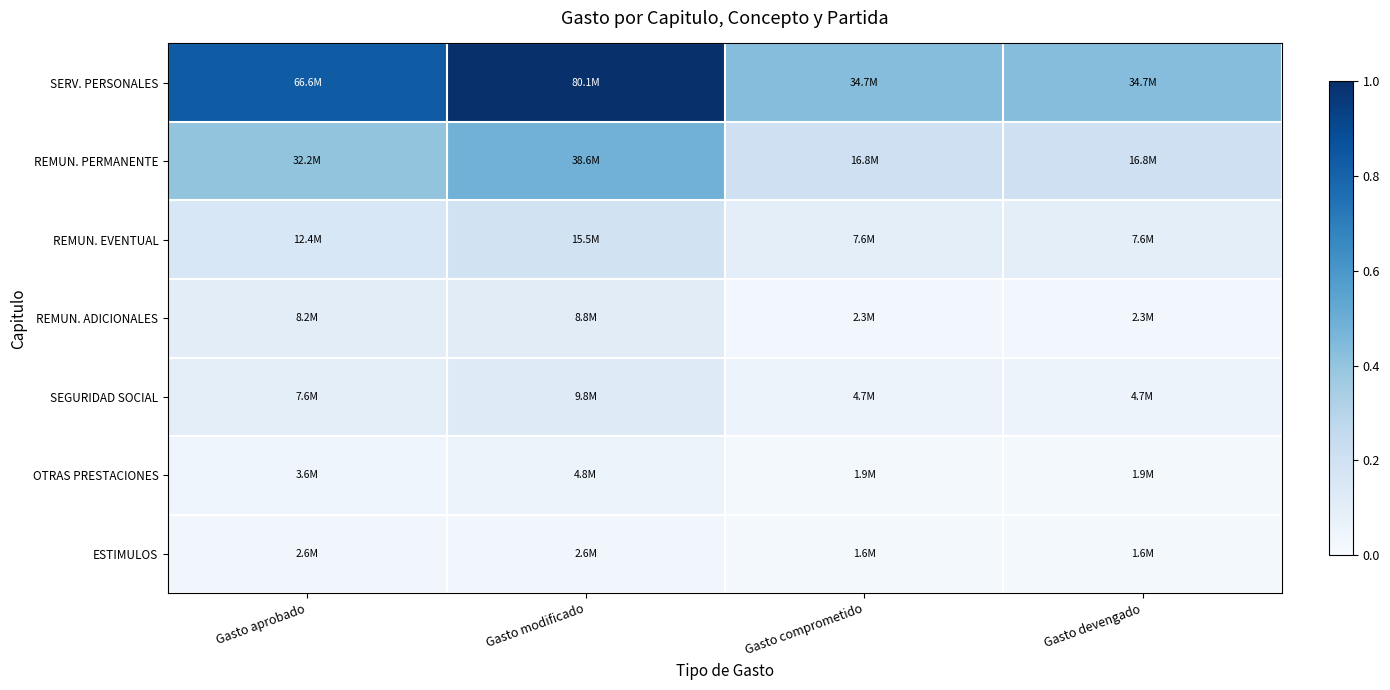

What is the difference between the highest and lowest values at Gasto comprometido?

0.4